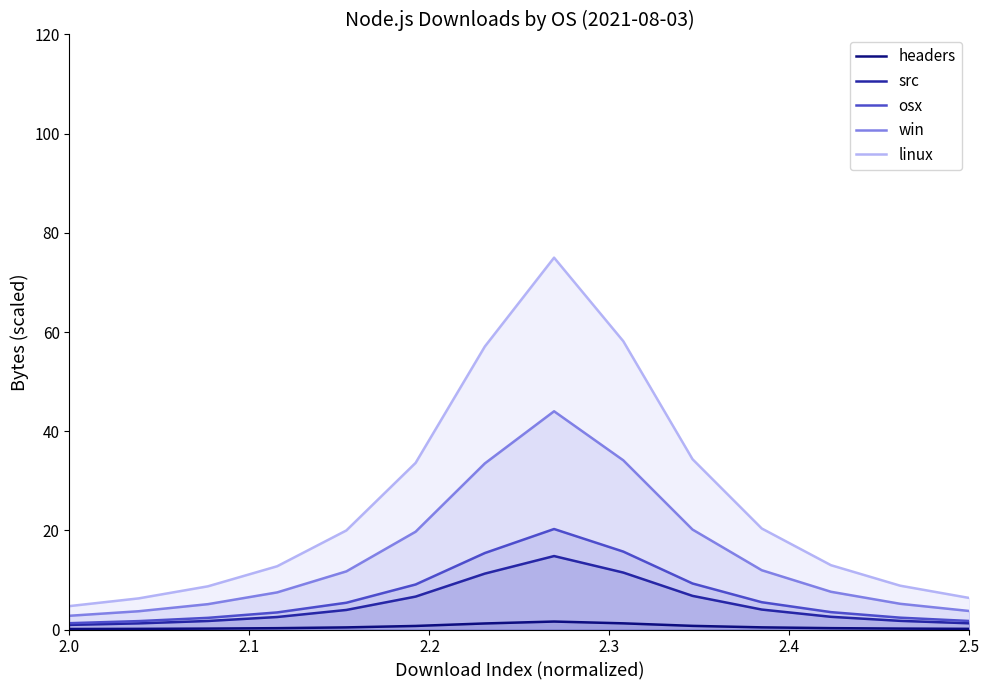

What are all the series names shown in the legend?

headers, src, osx, win, linux